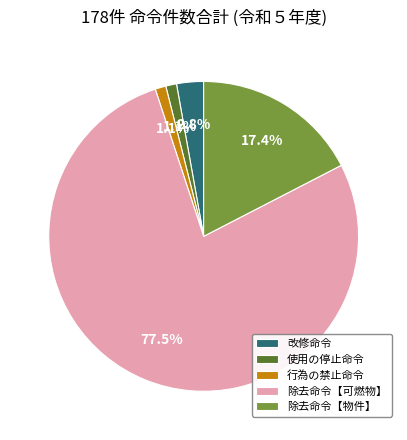

Combined, what portion of the pie is 行為の禁止命令 and 使用の停止命令?

2.2%